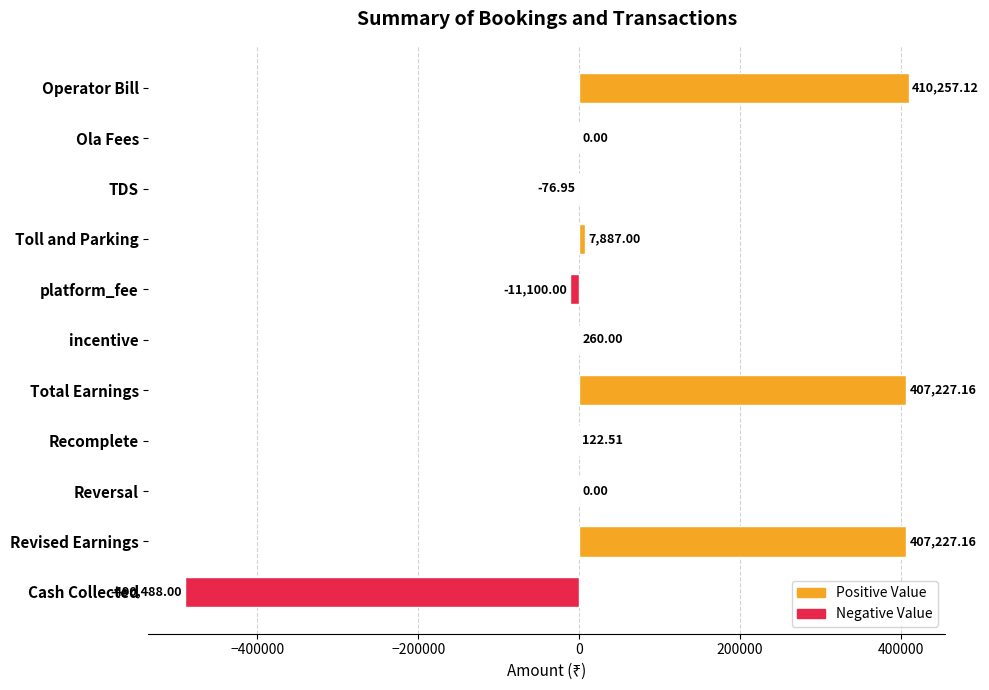

What is the sum of all values?

731316.0